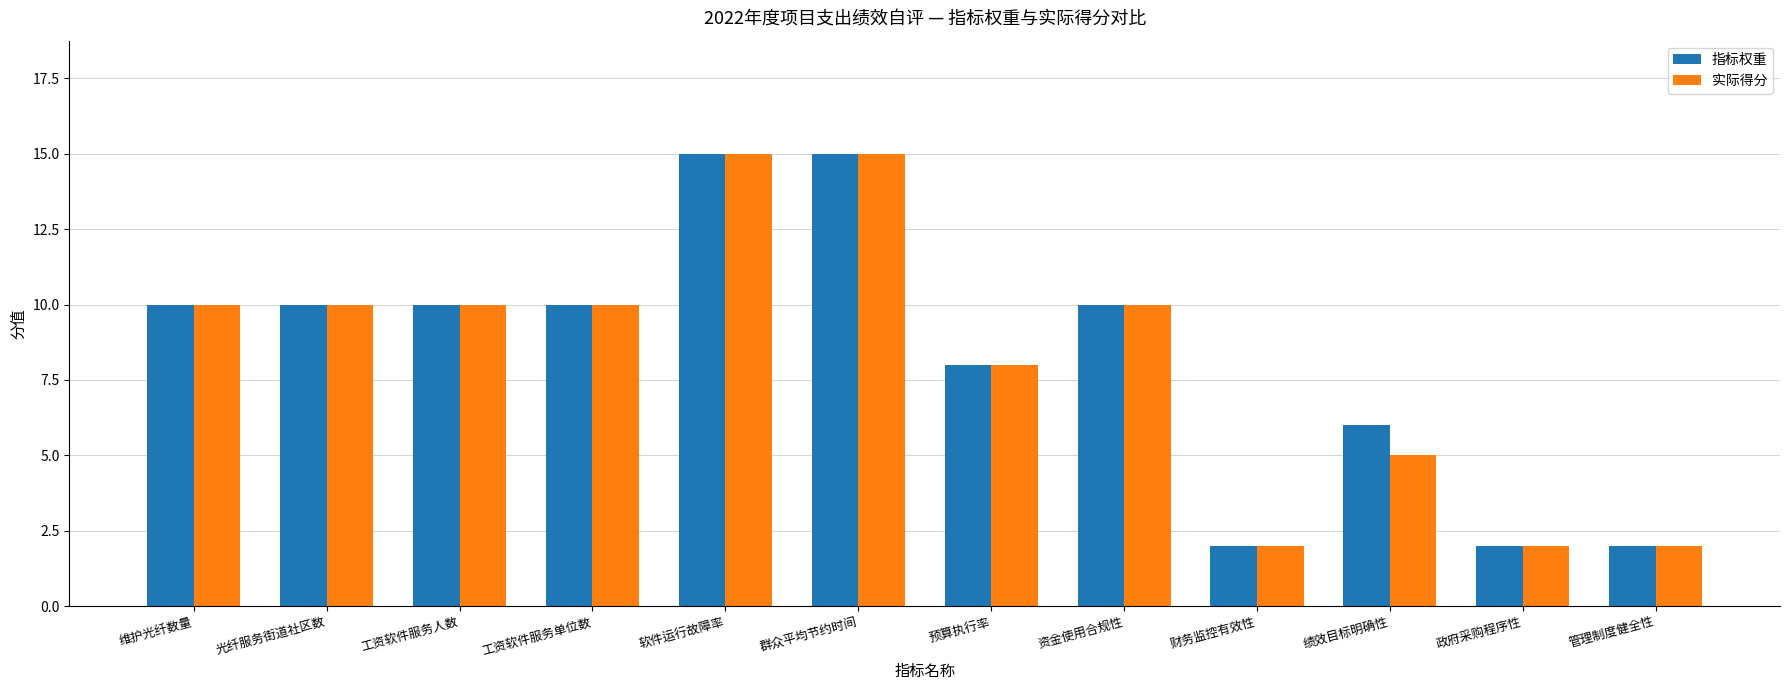

How many data points does each series have?

12